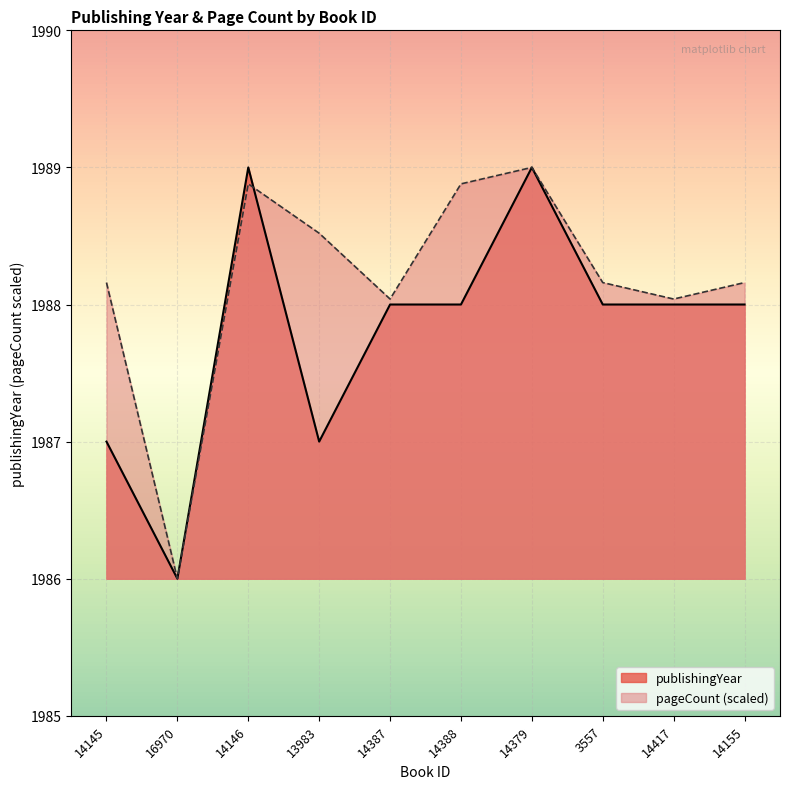

Count the number of categories in the chart.

10